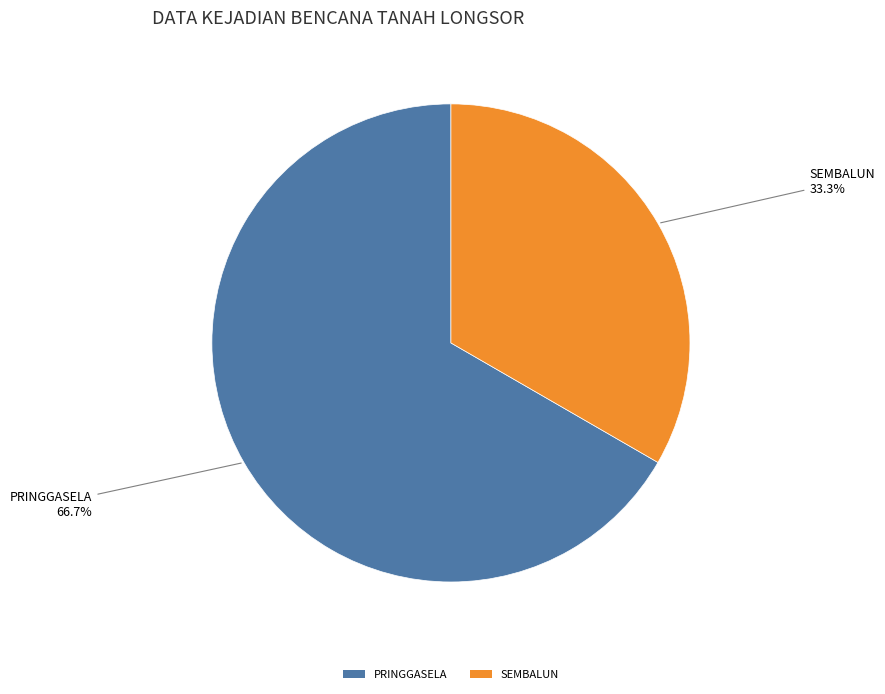

To the nearest percent, what is the difference between the largest and smallest slice percentages?

33%